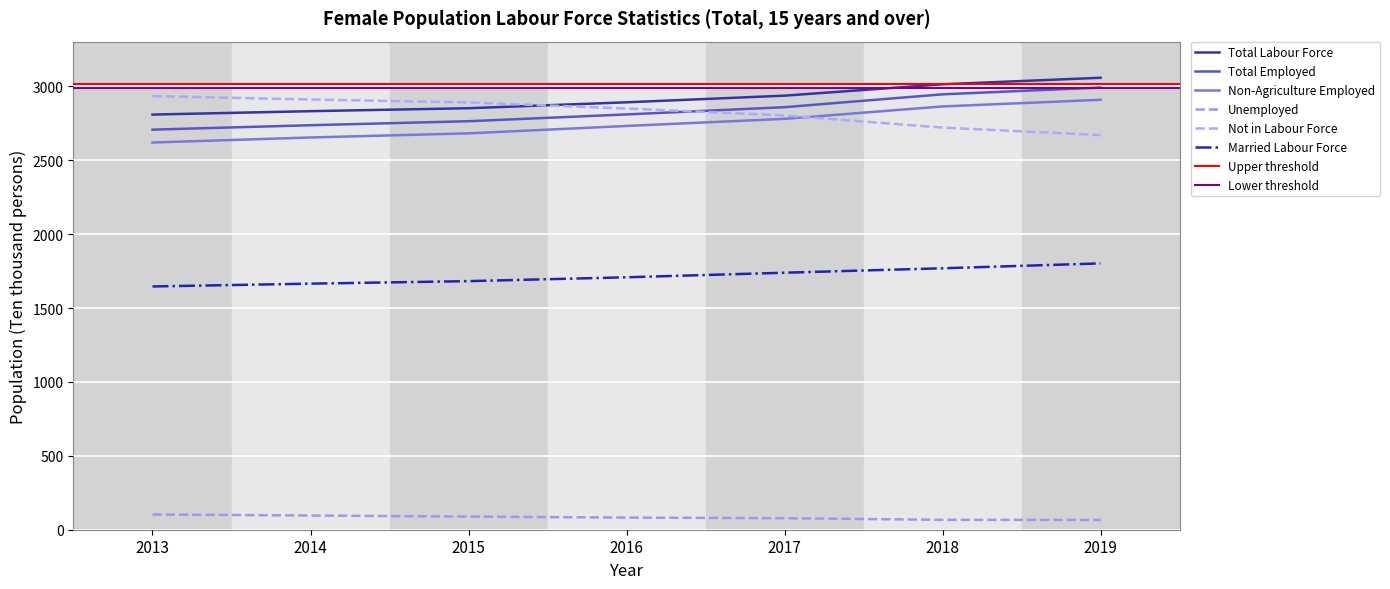

The Married Labour Force series shows 1646 at 2013. True or false?

True